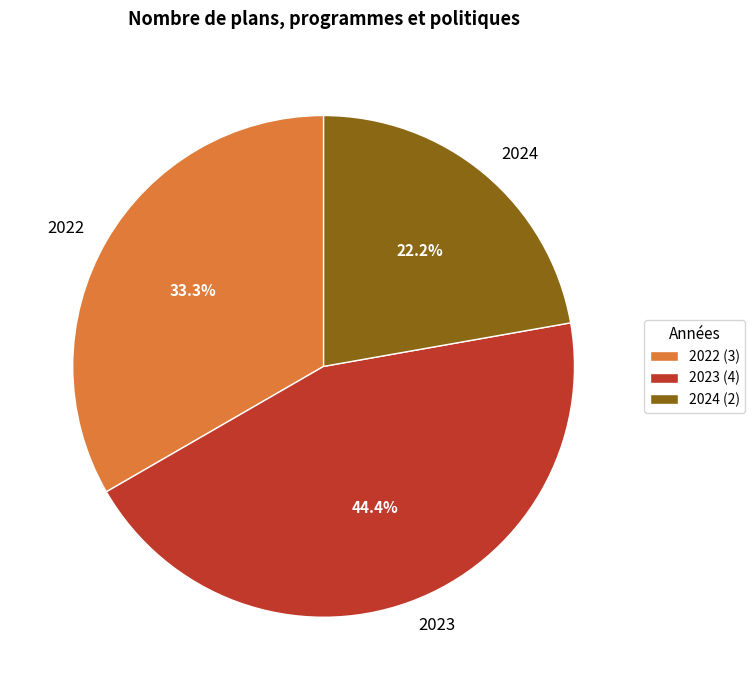

What is the smallest slice in the pie chart?

2024